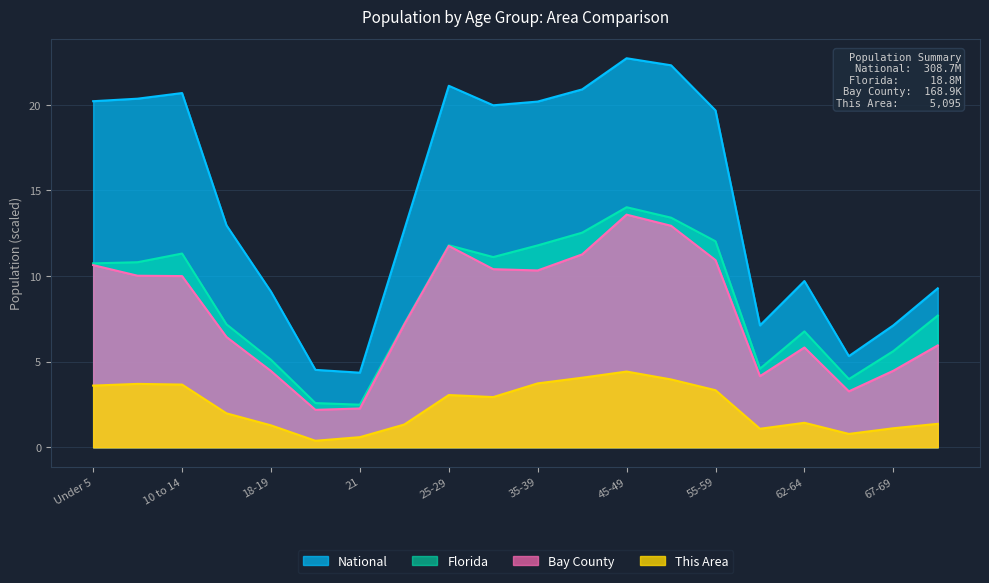

How many distinct data groups are displayed?

4